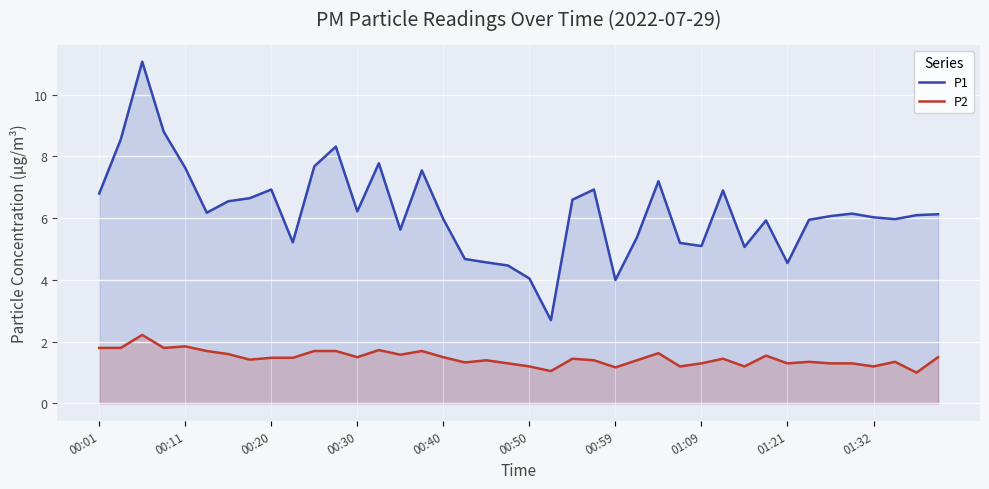

How many interior local valleys does the P1 series have?

10